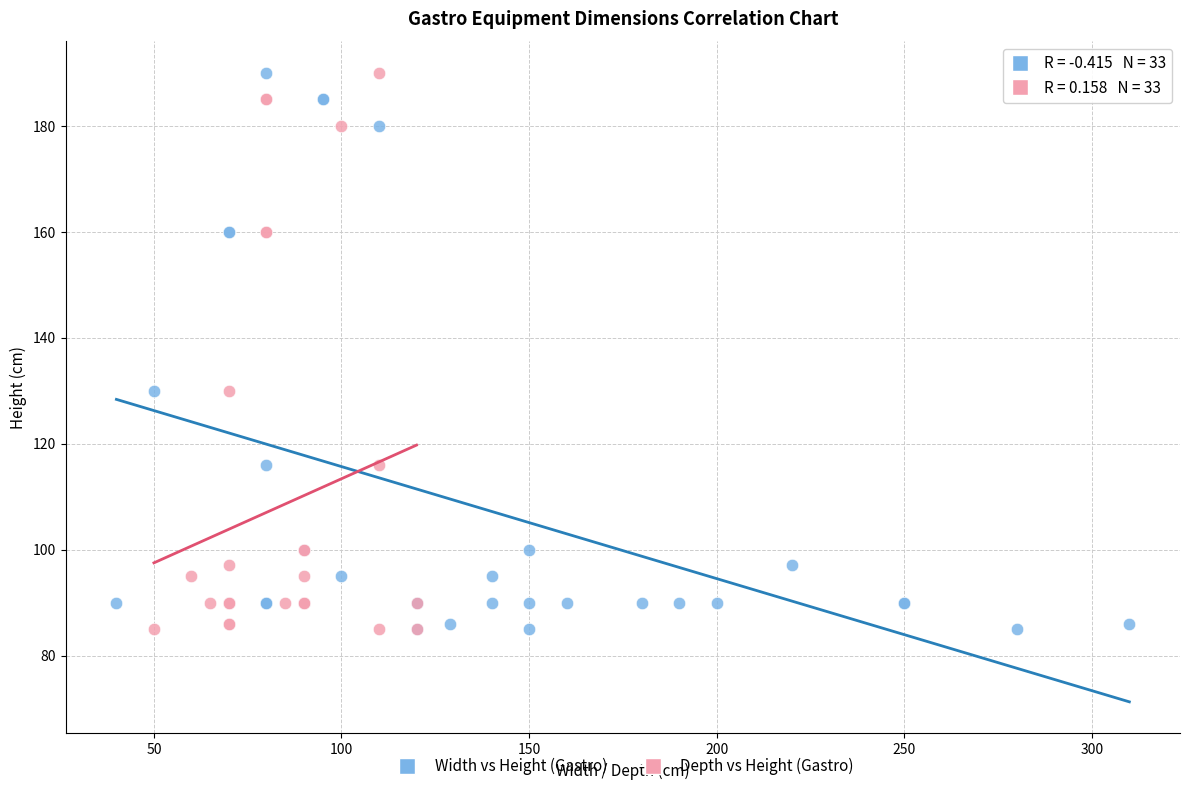

What are all the series names shown in the legend?

Width vs Height (Gastro), Depth vs Height (Gastro)